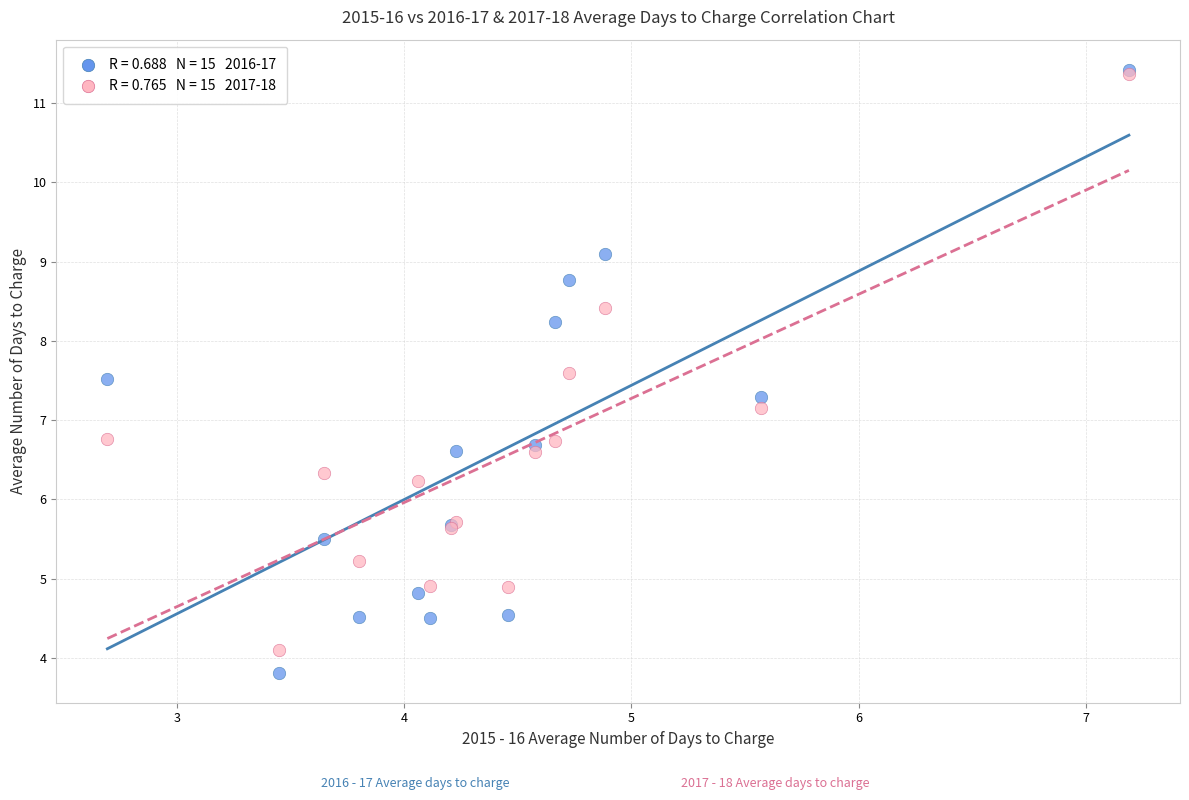

Across all series, what Y value is closest to 7?

7.2